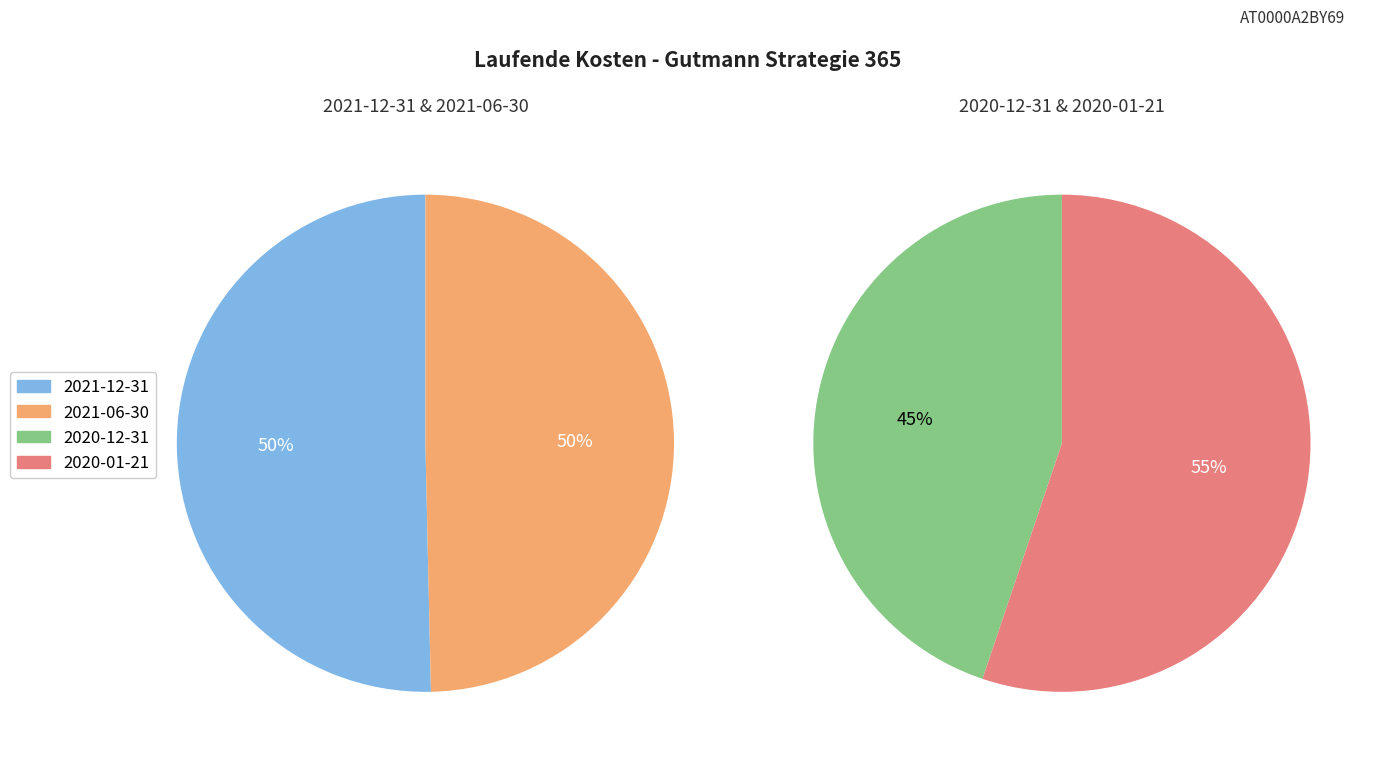

To the nearest percent, what is the combined percentage of 2021-12-31 and 2020-12-31?

48%